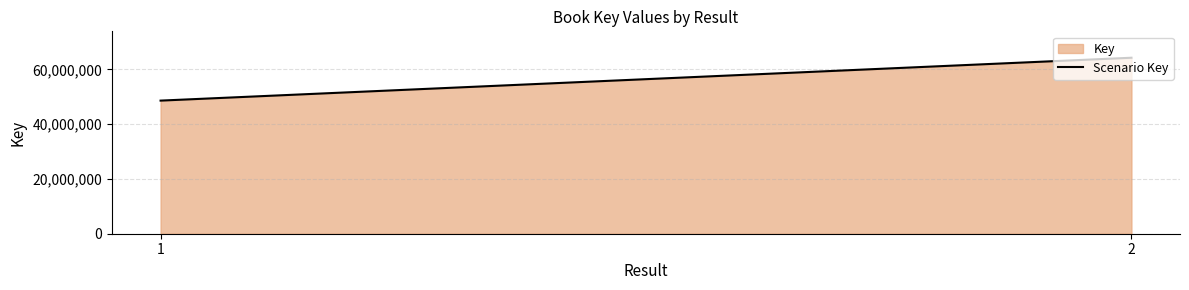

Does the chart have visible grid lines?

Yes